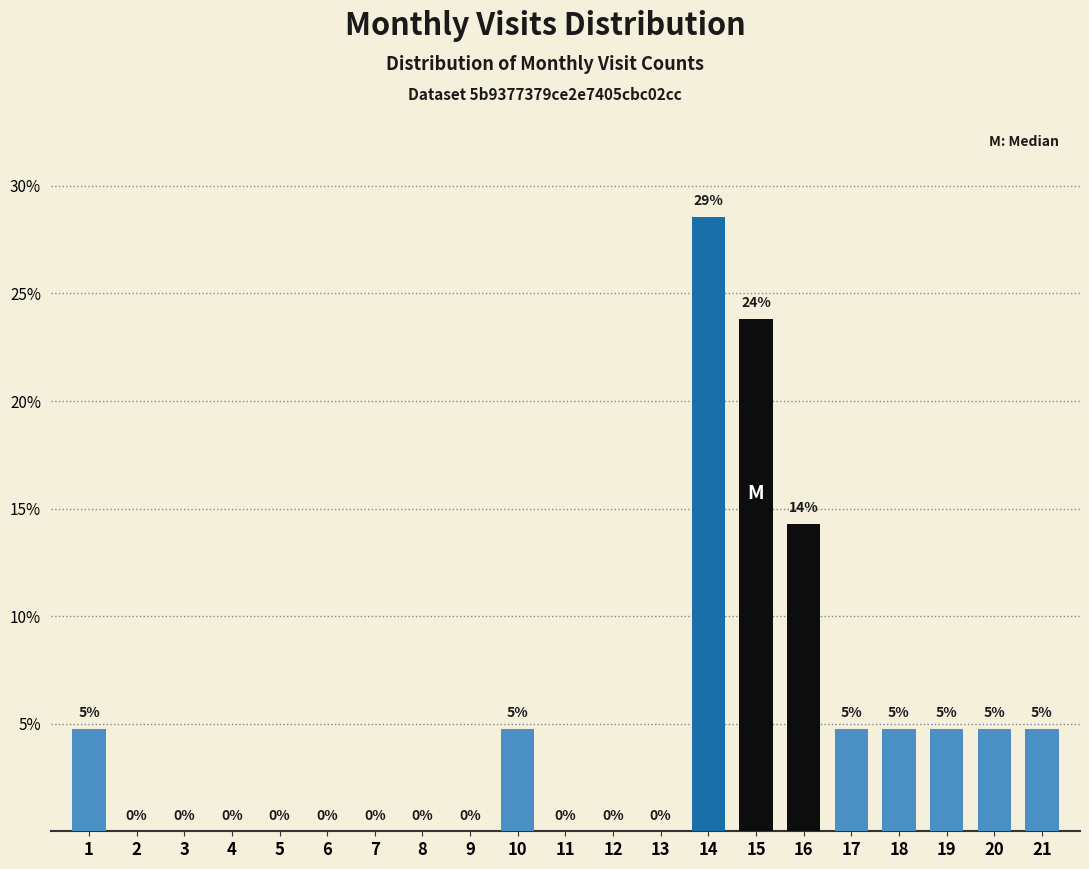

At which label is the value closest to 14?

16